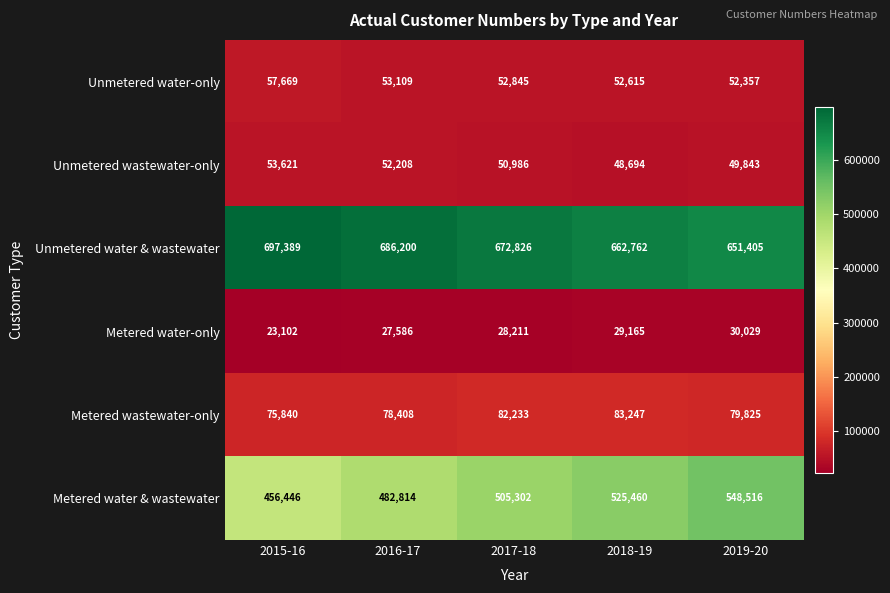

Which series has the widest spread of values?

Metered water & wastewater